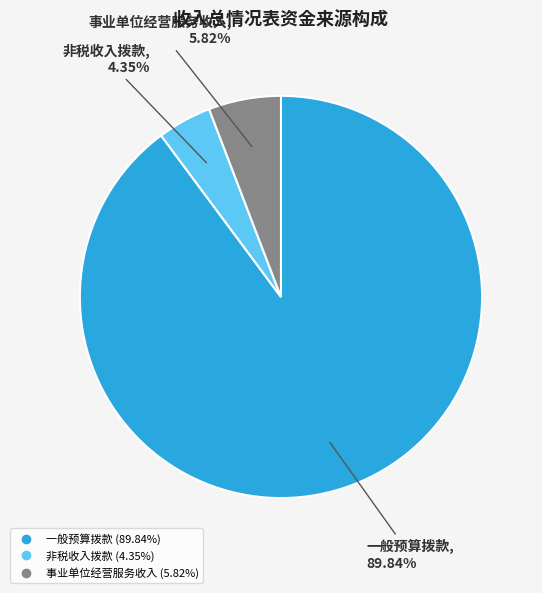

What portion of the pie excludes 一般预算拨款?

10.2%